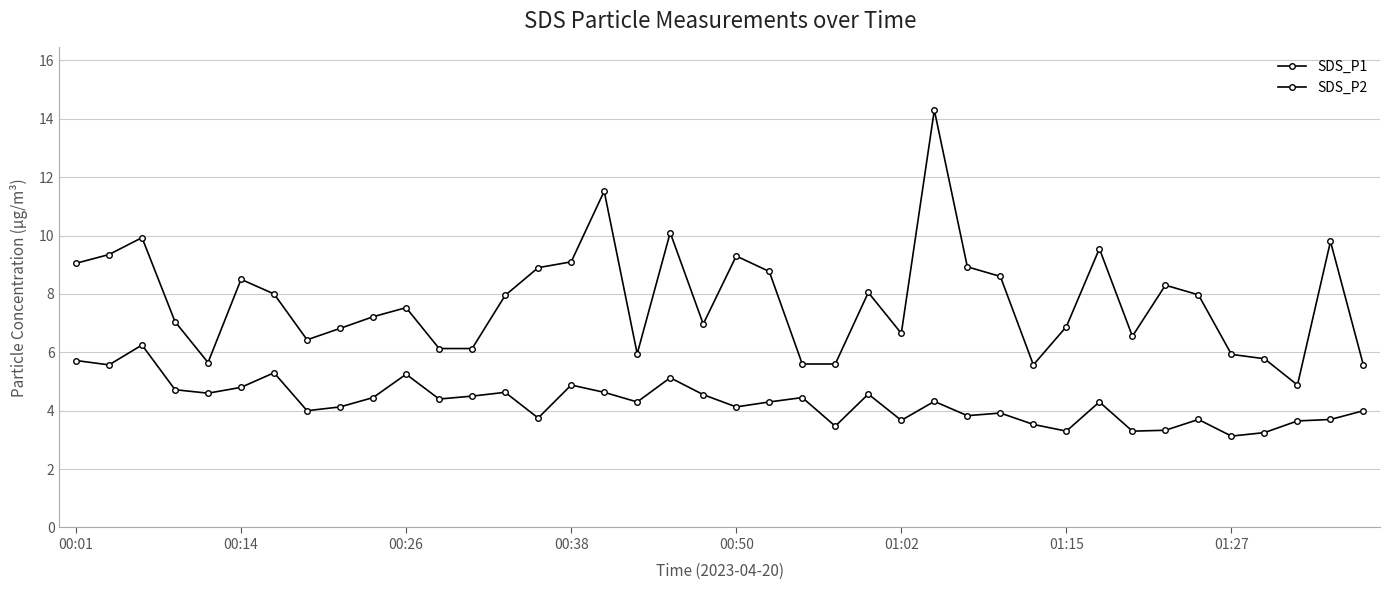

True or false: SDS_P1 and SDS_P2 intersect in this chart.

False